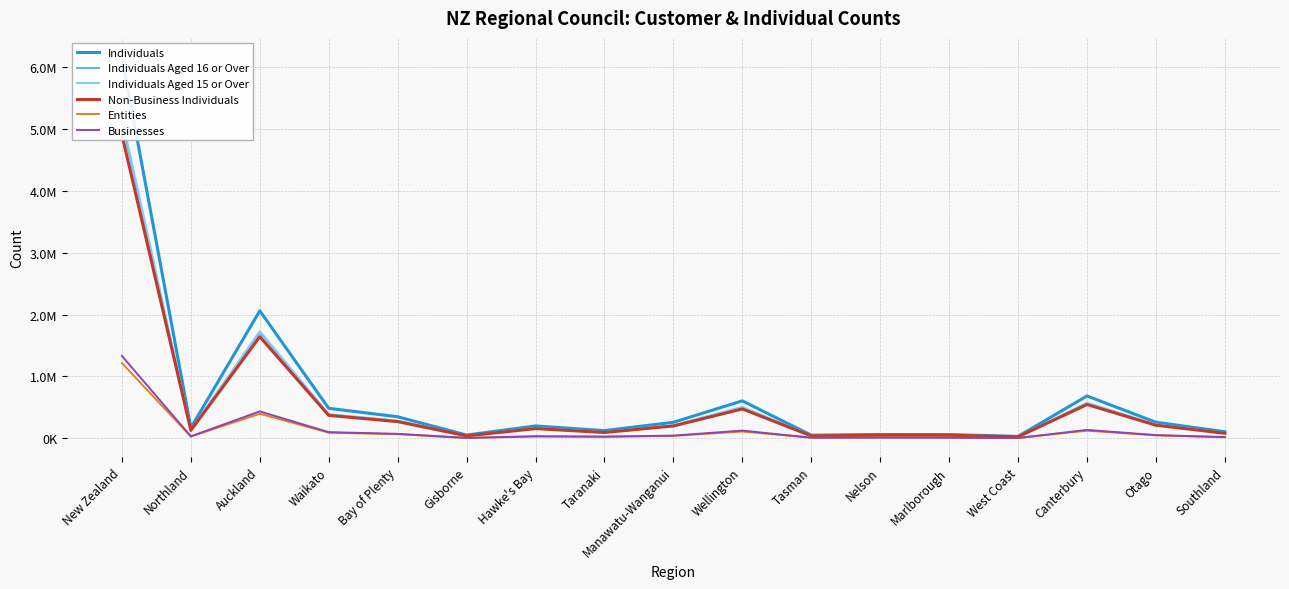

Where is Non-Business Individuals nearest to the value 2464839?

Auckland